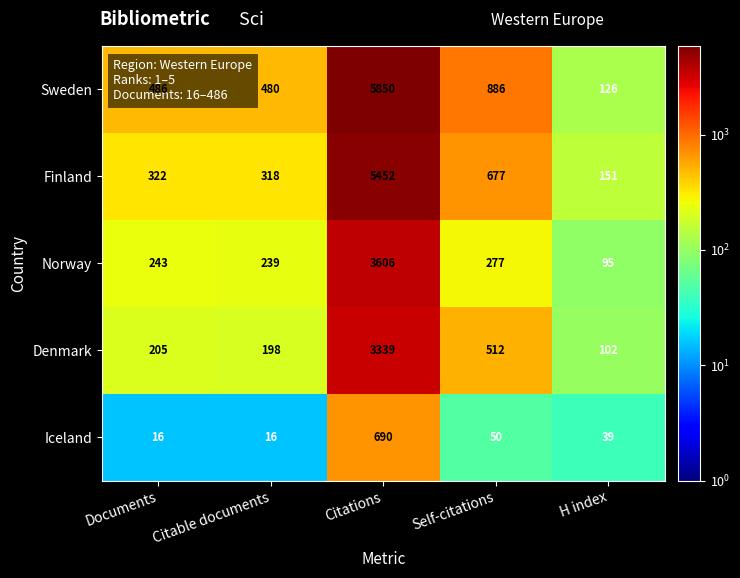

What is the greatest value displayed?

5850